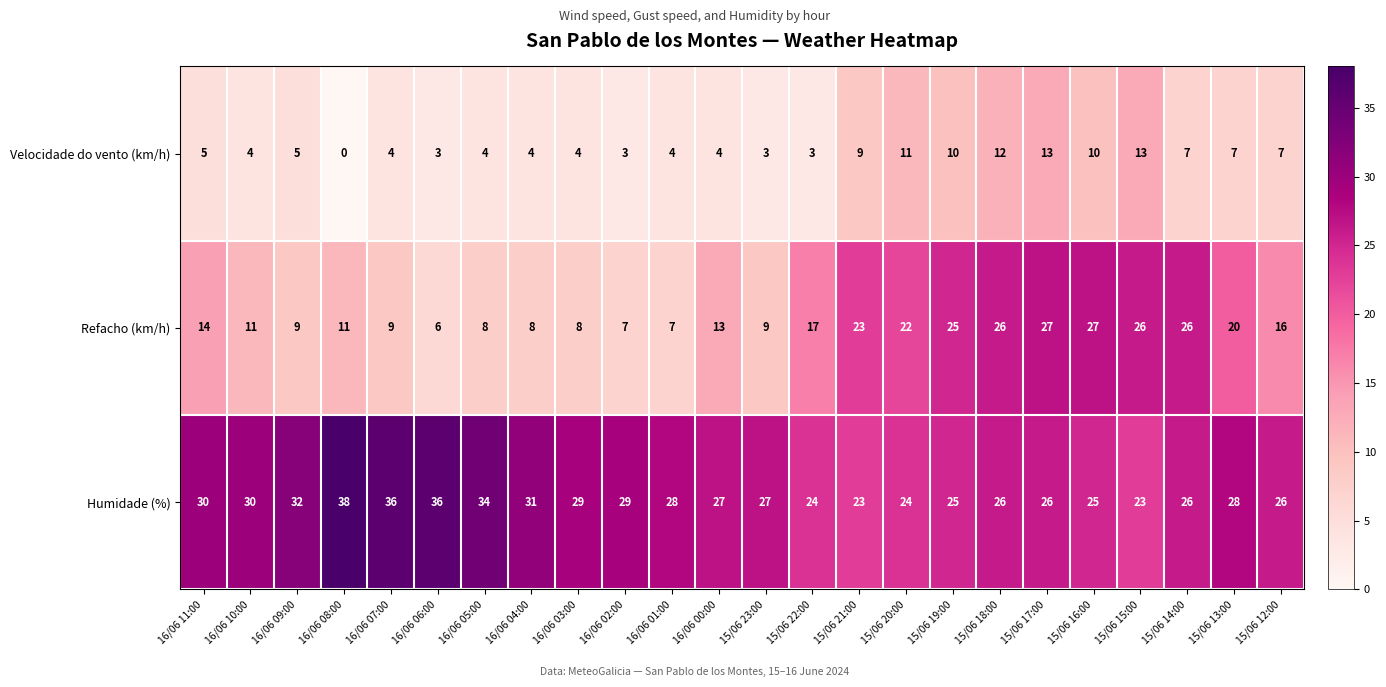

Which series has the widest spread of values?

Refacho (km/h)